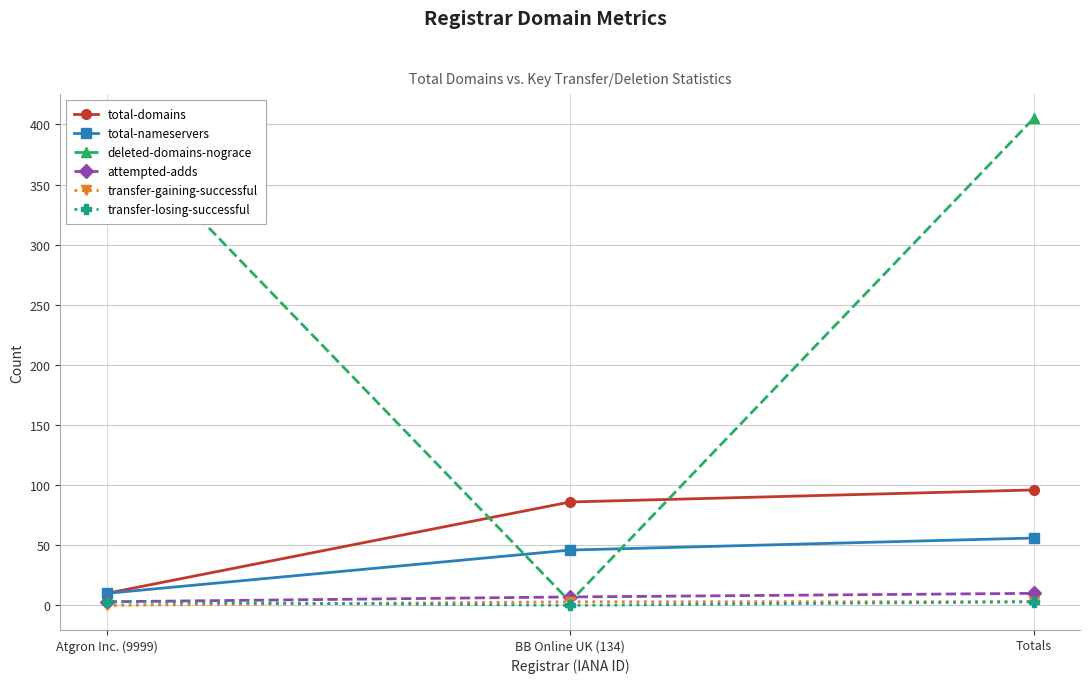

What is the difference between the maximum and minimum values in the transfer-losing-successful series?

3